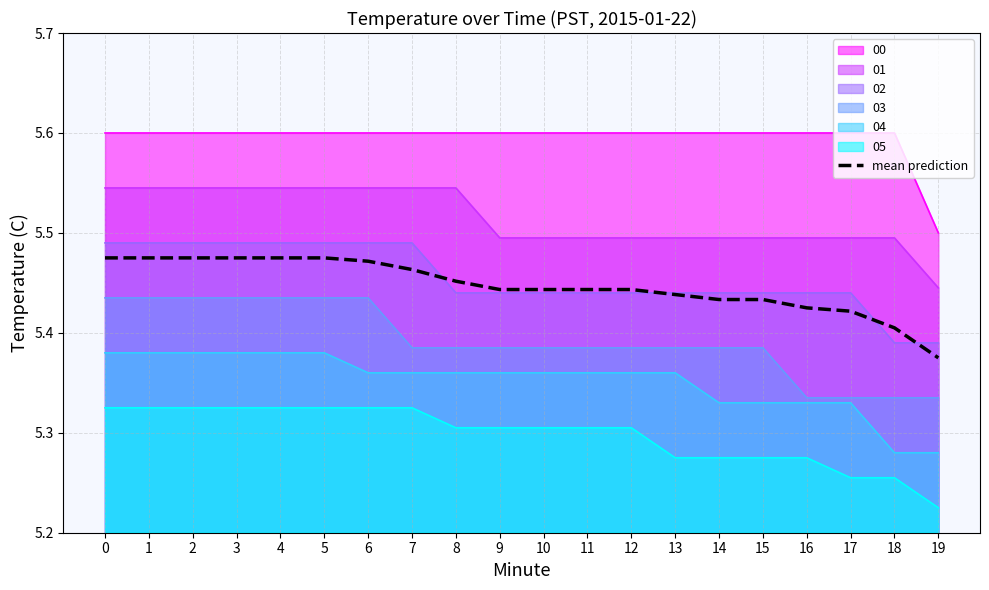

Reading right to left, list all the values displayed in this chart.

19=5.4	18=5.4	17=5.4	16=5.4	15=5.4	14=5.4	13=5.4	12=5.4	11=5.4	10=5.4	9=5.4	8=5.5	7=5.5	6=5.5	5=5.5	4=5.5	3=5.5	2=5.5	1=5.5	0=5.5